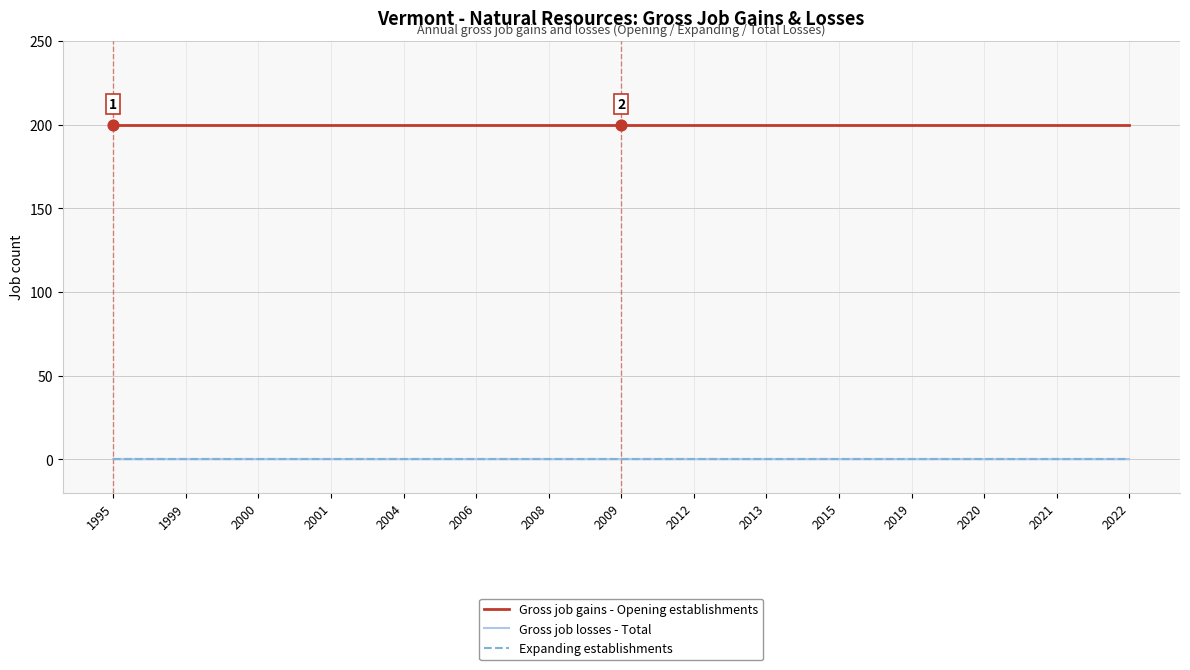

What are all the series names shown in the legend?

Gross job gains - Opening establishments, Gross job losses - Total, Expanding establishments